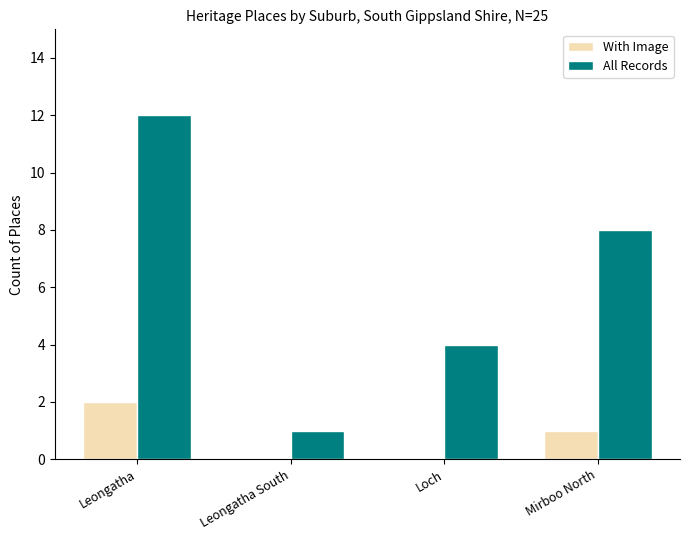

True or false: All Records has a value of 3 at Mirboo North.

False